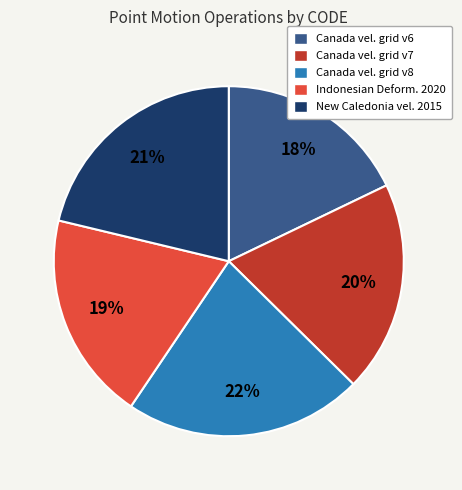

What percentage is the Canada vel. grid v8 slice, to the nearest percent?

22%